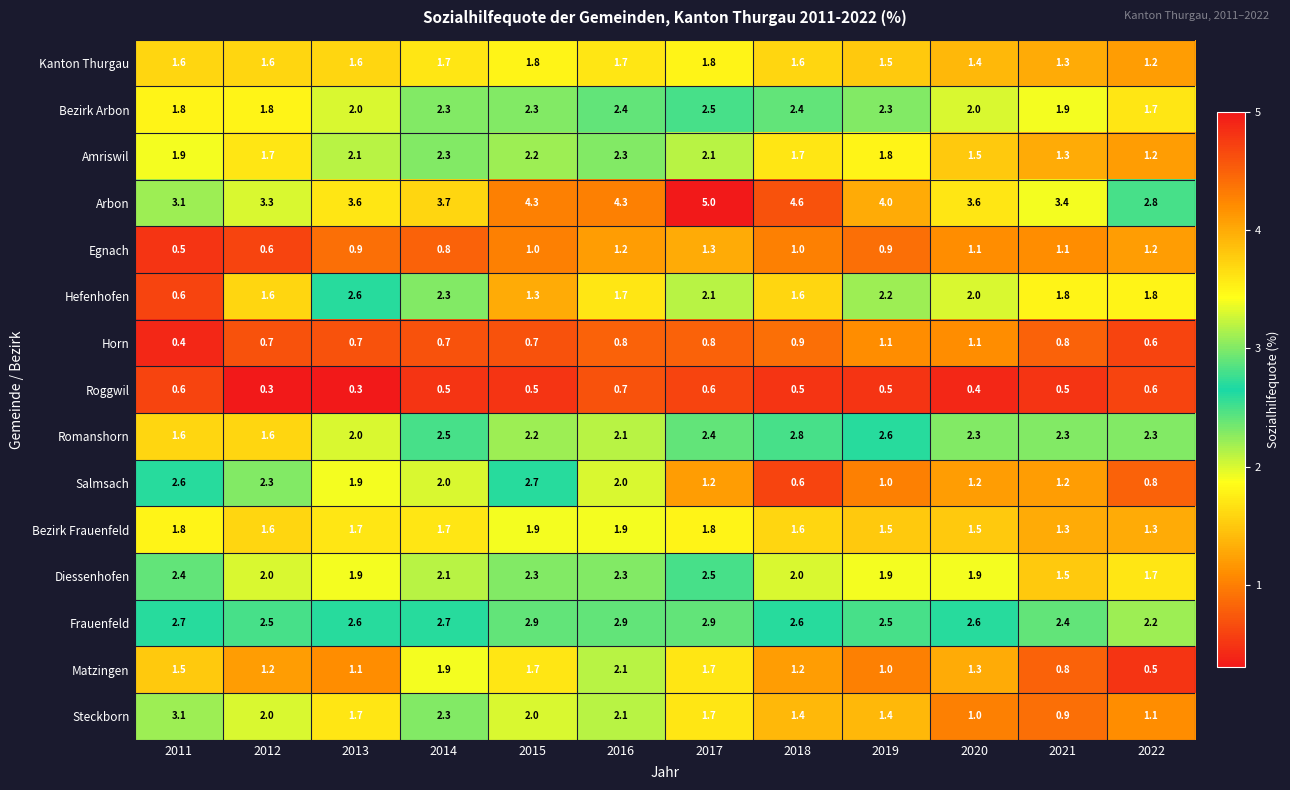

What is the total value across all series at 2016?

30.5